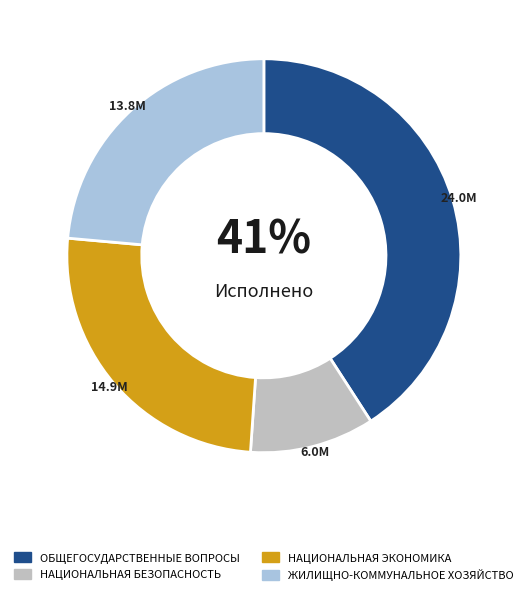

Which slice is the largest?

ОБЩЕГОСУДАРСТВЕННЫЕ ВОПРОСЫ